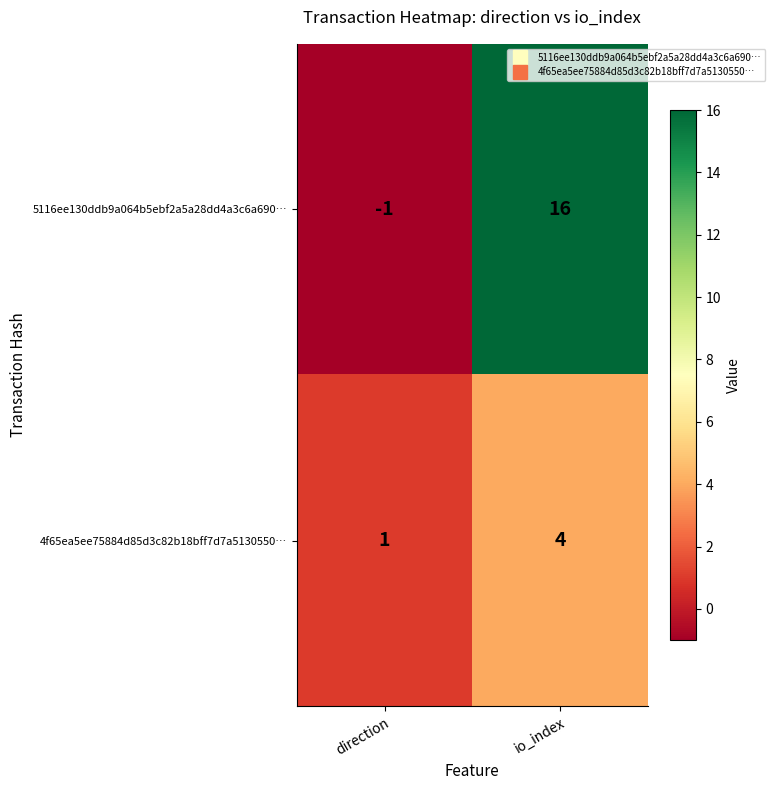

Which series has the largest range (max minus min)?

5116ee130ddb9a064b5ebf2a5a28dd4a3c6a690…